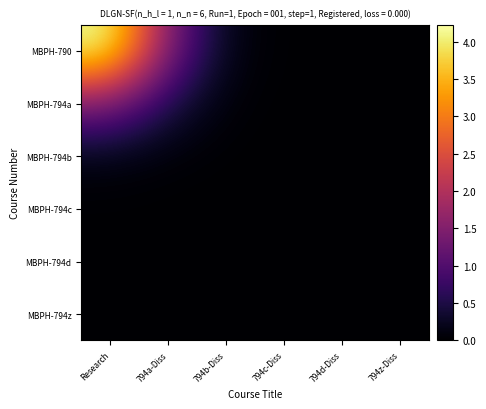

Reading left to right, what are all the values shown in this chart?

MBPH-790: Research=4.2	794a-Diss=1.5	794b-Diss=0.1	794c-Diss=0.0	794d-Diss=0.0	794z-Diss=0.0
MBPH-794a: Research=1.5	794a-Diss=0.5	794b-Diss=0.0	794c-Diss=0.0	794d-Diss=0.0	794z-Diss=0.0
MBPH-794b: Research=0.1	794a-Diss=0.0	794b-Diss=0.0	794c-Diss=0.0	794d-Diss=0.0	794z-Diss=0.0
MBPH-794c: Research=0.0	794a-Diss=0.0	794b-Diss=0.0	794c-Diss=0.0	794d-Diss=0.0	794z-Diss=0.0
MBPH-794d: Research=0.0	794a-Diss=0.0	794b-Diss=0.0	794c-Diss=0.0	794d-Diss=0.0	794z-Diss=0.0
MBPH-794z: Research=0.0	794a-Diss=0.0	794b-Diss=0.0	794c-Diss=0.0	794d-Diss=0.0	794z-Diss=0.0